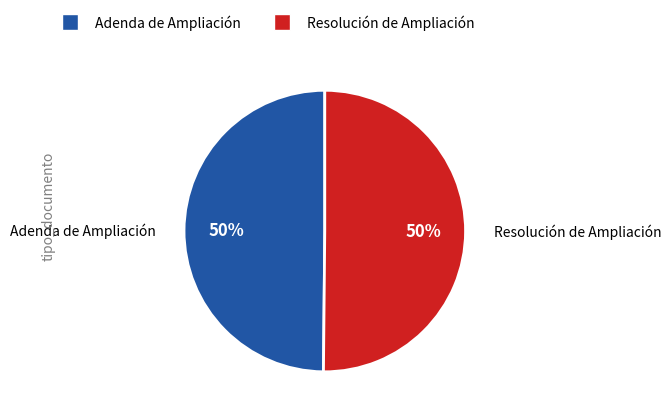

Combined, do Resolución de Ampliación and Adenda de Ampliación account for over 50%?

Yes